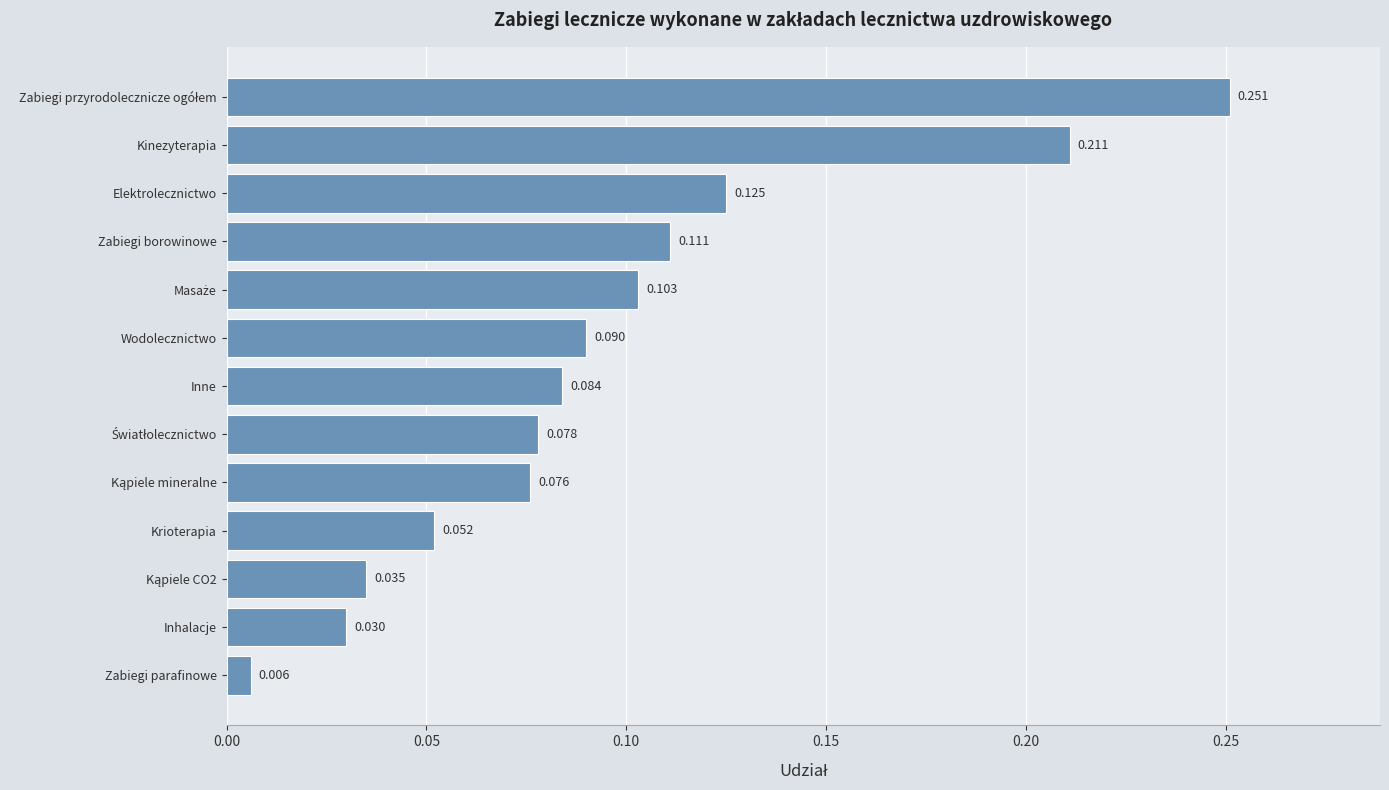

At which category does the chart reach its minimum across all series?

Zabiegi parafinowe